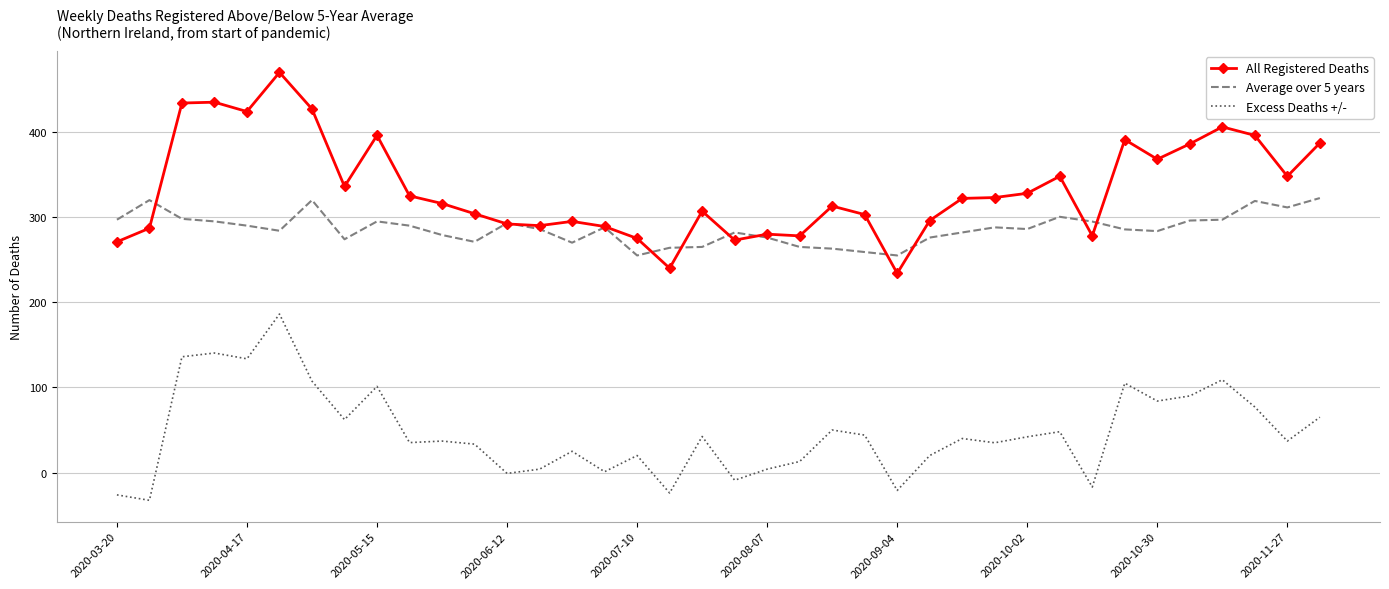

What is the minimum value for Excess Deaths +/-?

-32.6